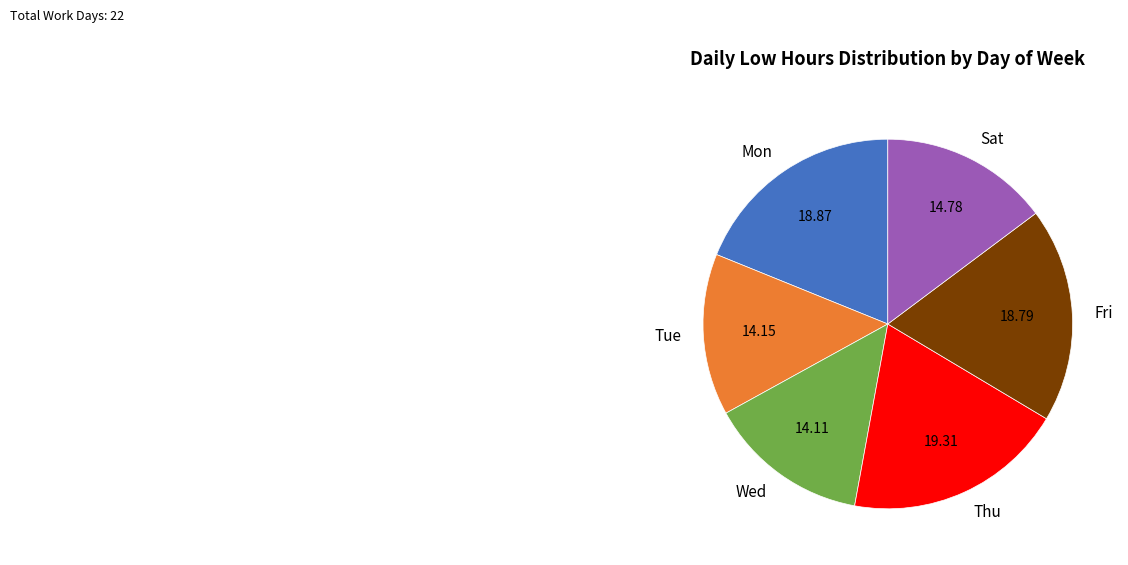

Do Sat and Thu together represent more than half of the pie?

No